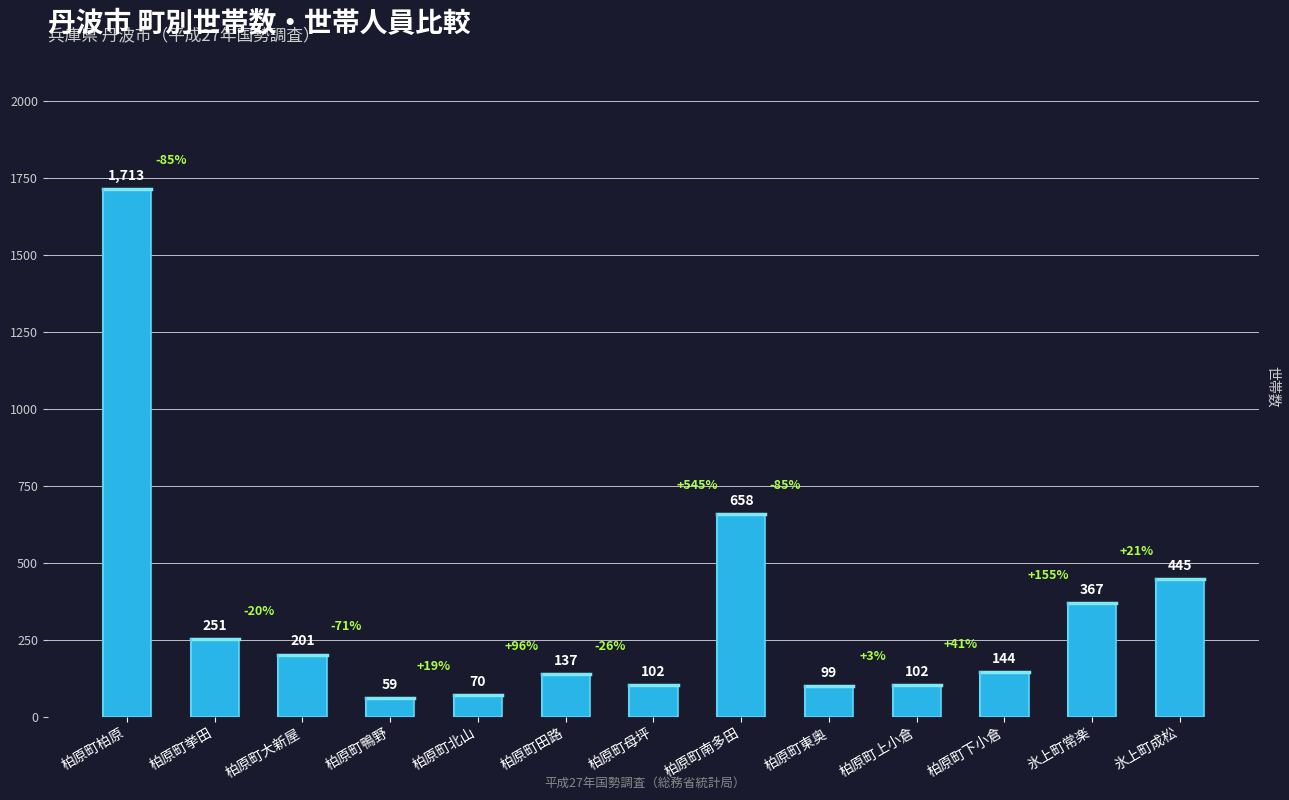

Reading left to right, transcribe all the data shown in this chart.

1713	251	201	59	70	137	102	658	99	102	144	367	445